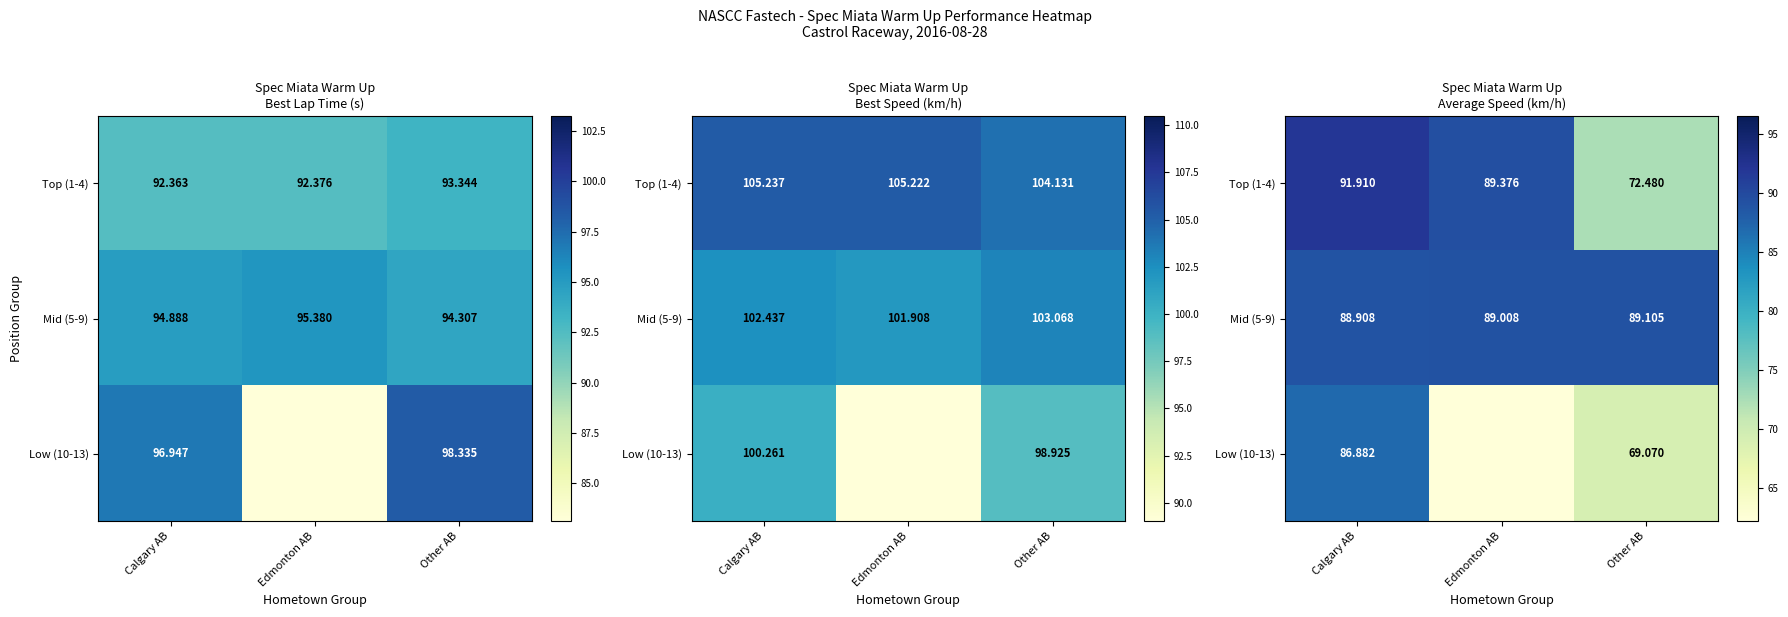

Where does the Top (1-4) series first go above 89?

Calgary AB